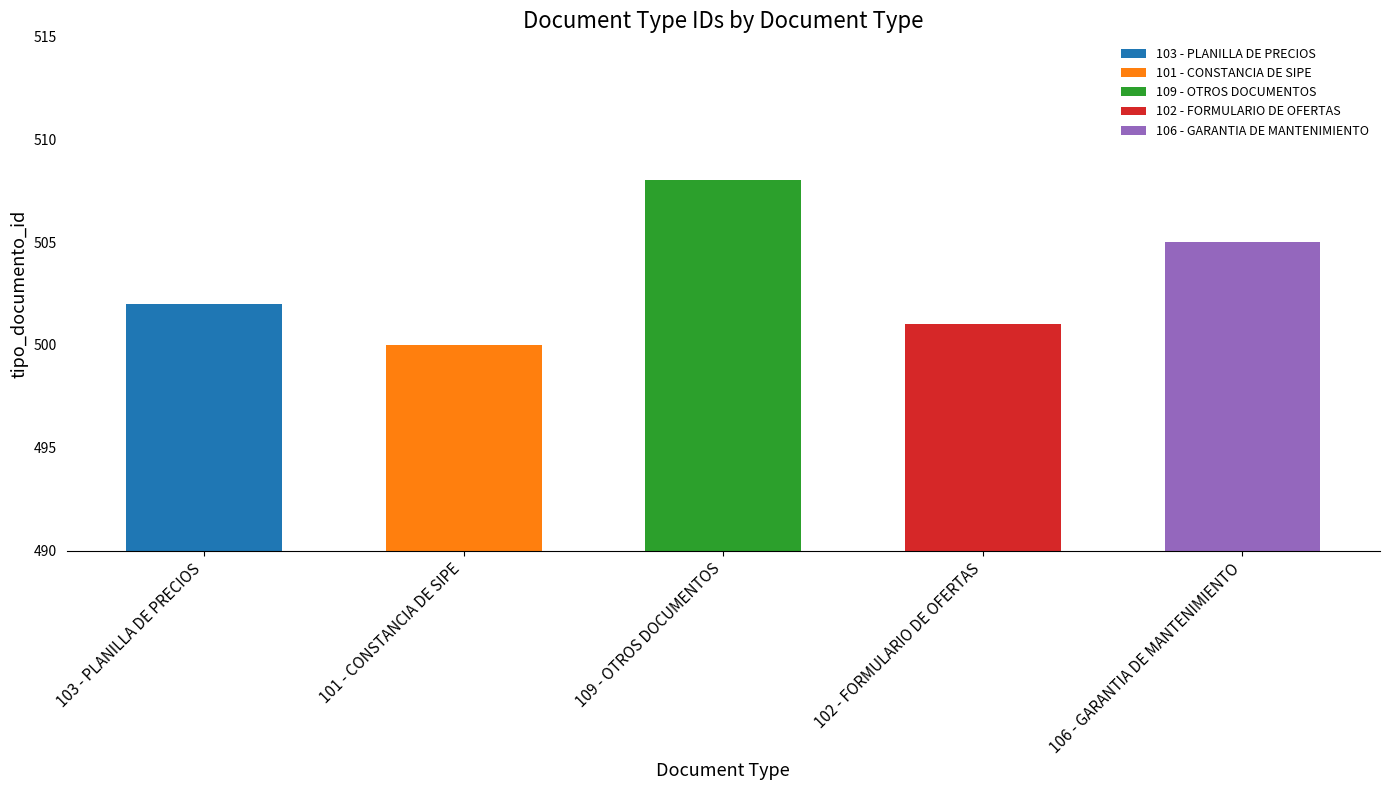

At which label does the data first exceed 502?

109 - OTROS DOCUMENTOS